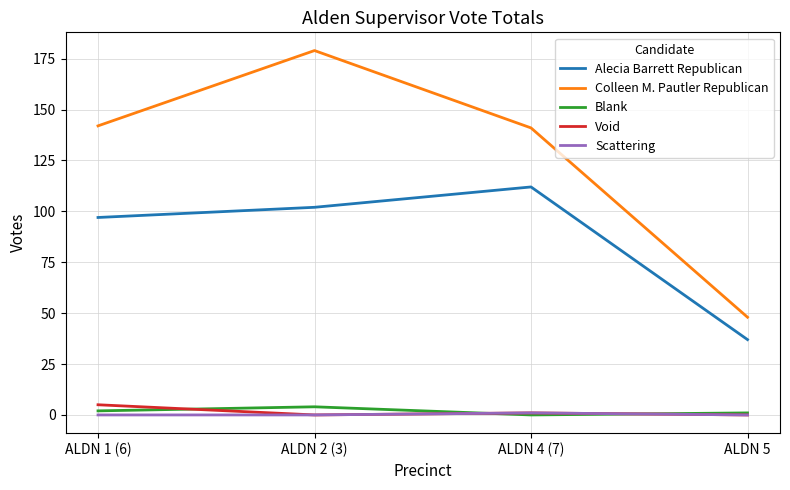

Which series has the largest total across all categories?

Colleen M. Pautler Republican